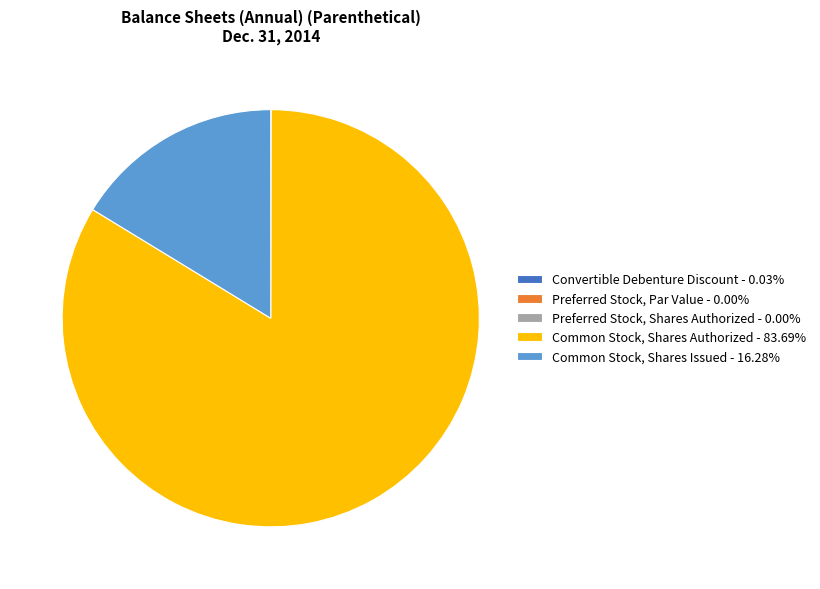

Is Common Stock, Shares Authorized - 83.69% the majority of the pie?

Yes